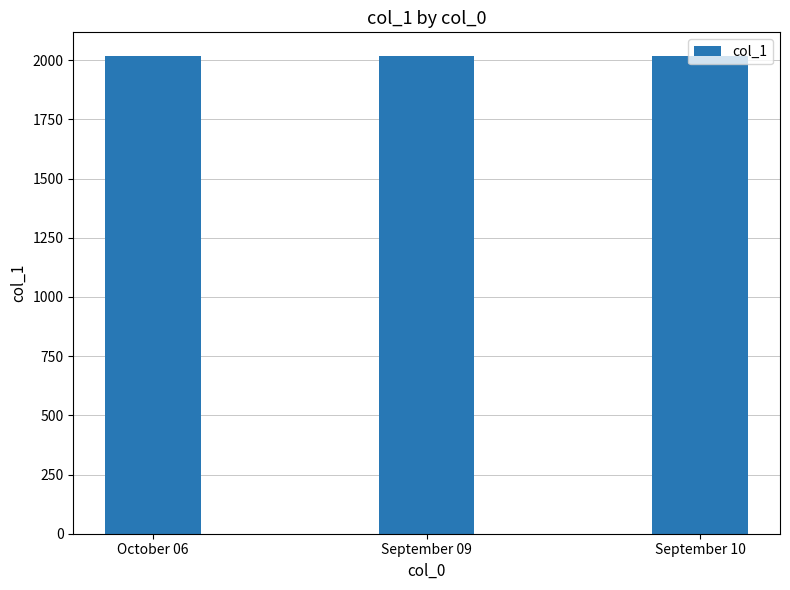

How many distinct data groups are displayed?

1